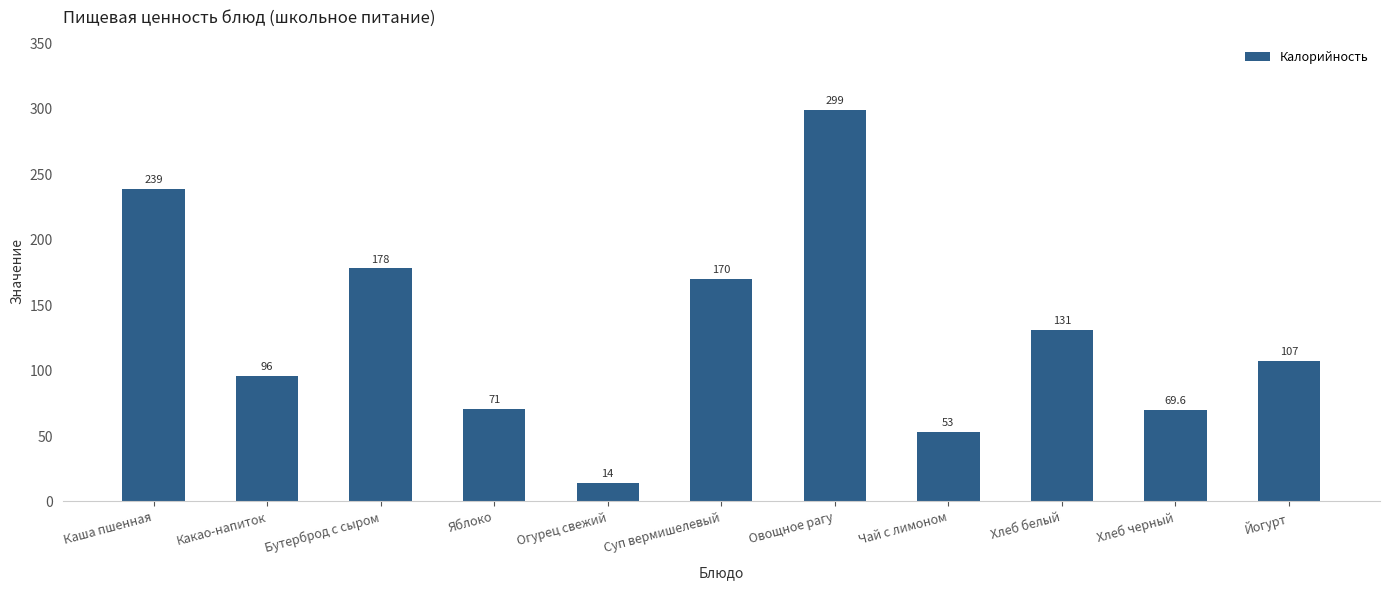

Reading left to right, what are all the values shown in this chart?

Каша пшенная=239.0	Какао-напиток=96.0	Бутерброд с сыром=178.0	Яблоко=71.0	Огурец свежий=14.0	Суп вермишелевый=170.0	Овощное рагу=299.0	Чай с лимоном=53.0	Хлеб белый=131.0	Хлеб черный=69.6	Йогурт=107.0